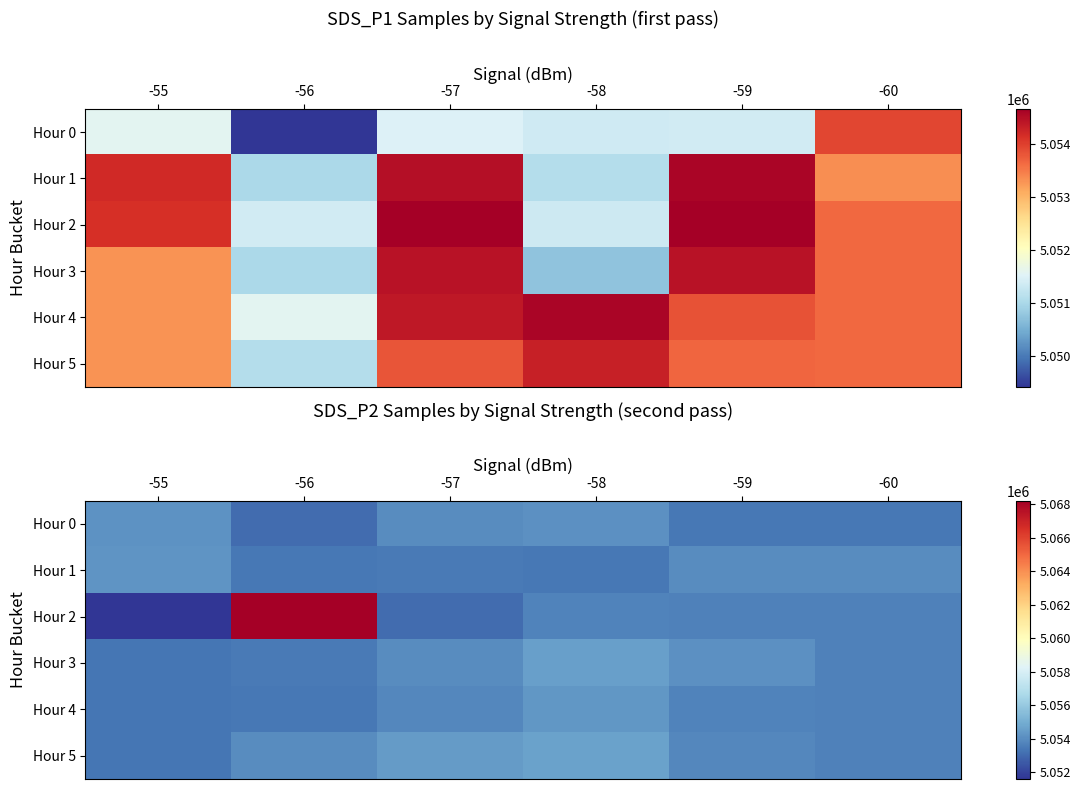

How many data points in Hour 0 are above 5053942?

2